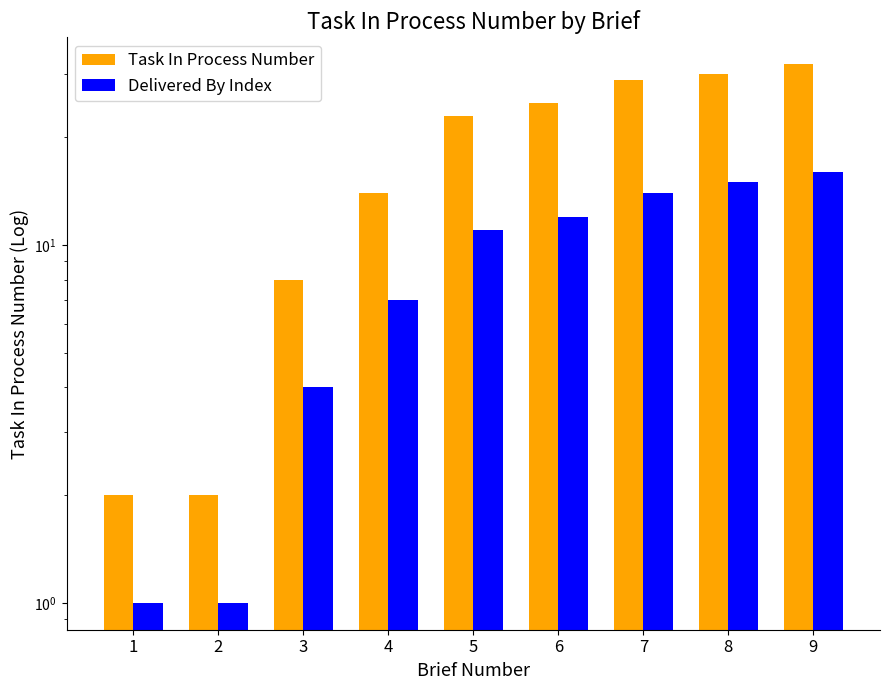

What is the difference between the second highest and minimum values in the Delivered By Index series?

14